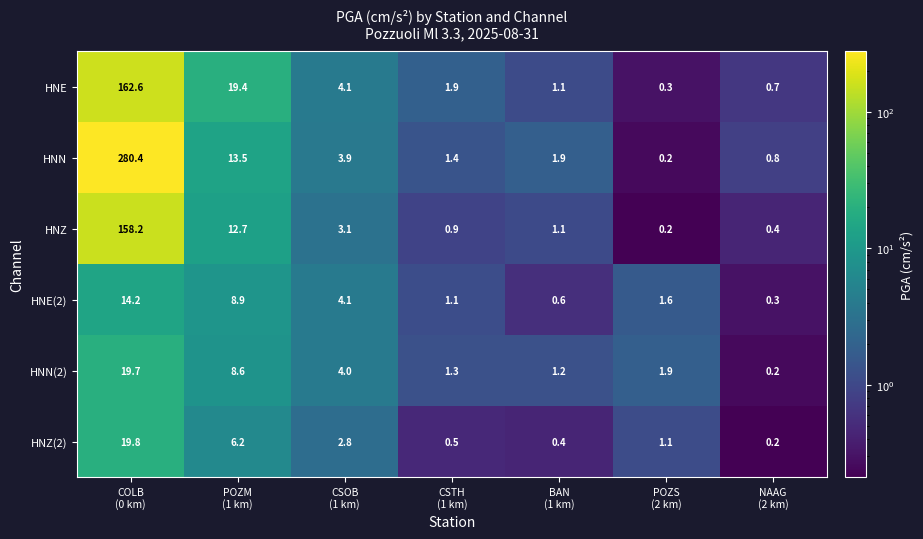

Rank the series by their maximum value, from highest to lowest.

HNN, HNE, HNZ, HNZ(2), HNN(2), HNE(2)